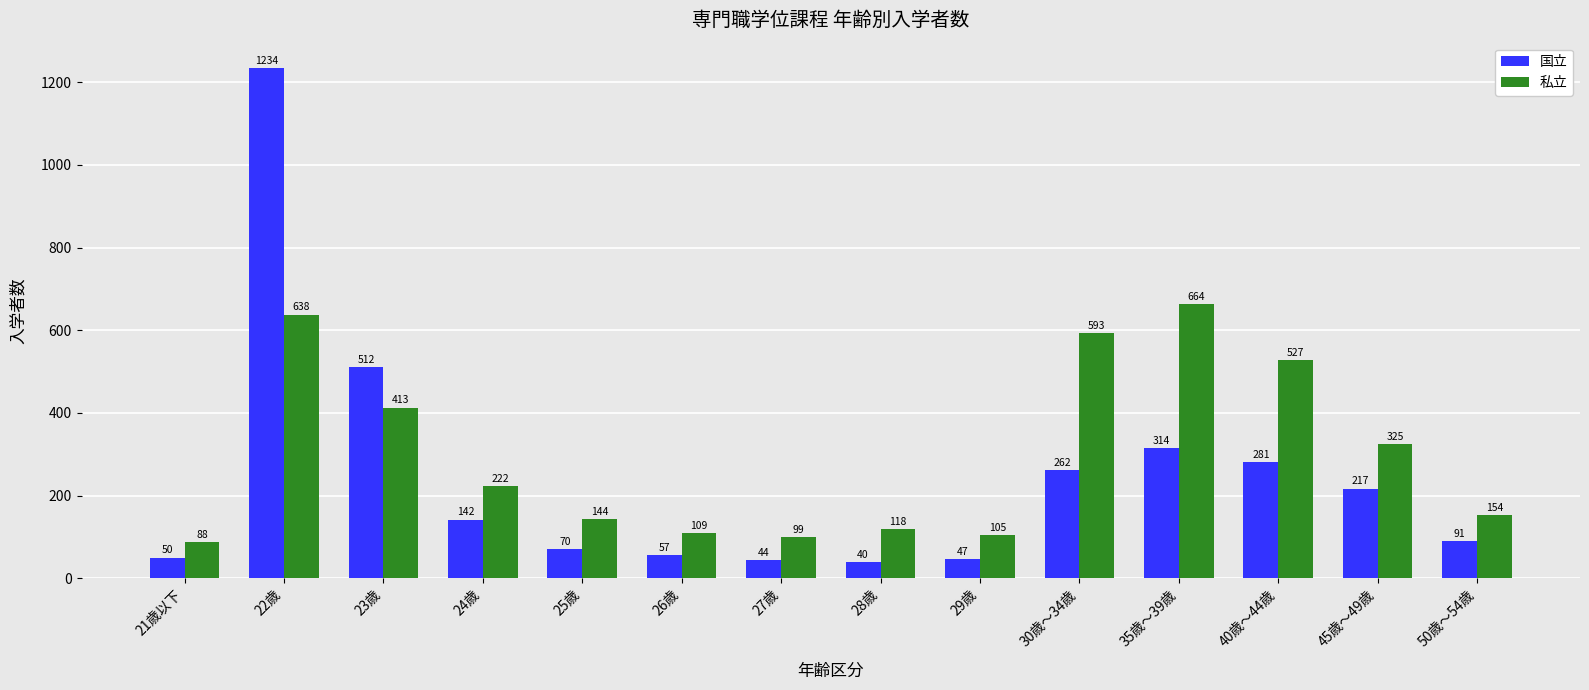

Between 22歳 and 35歳～39歳, which series saw the biggest shift?

国立